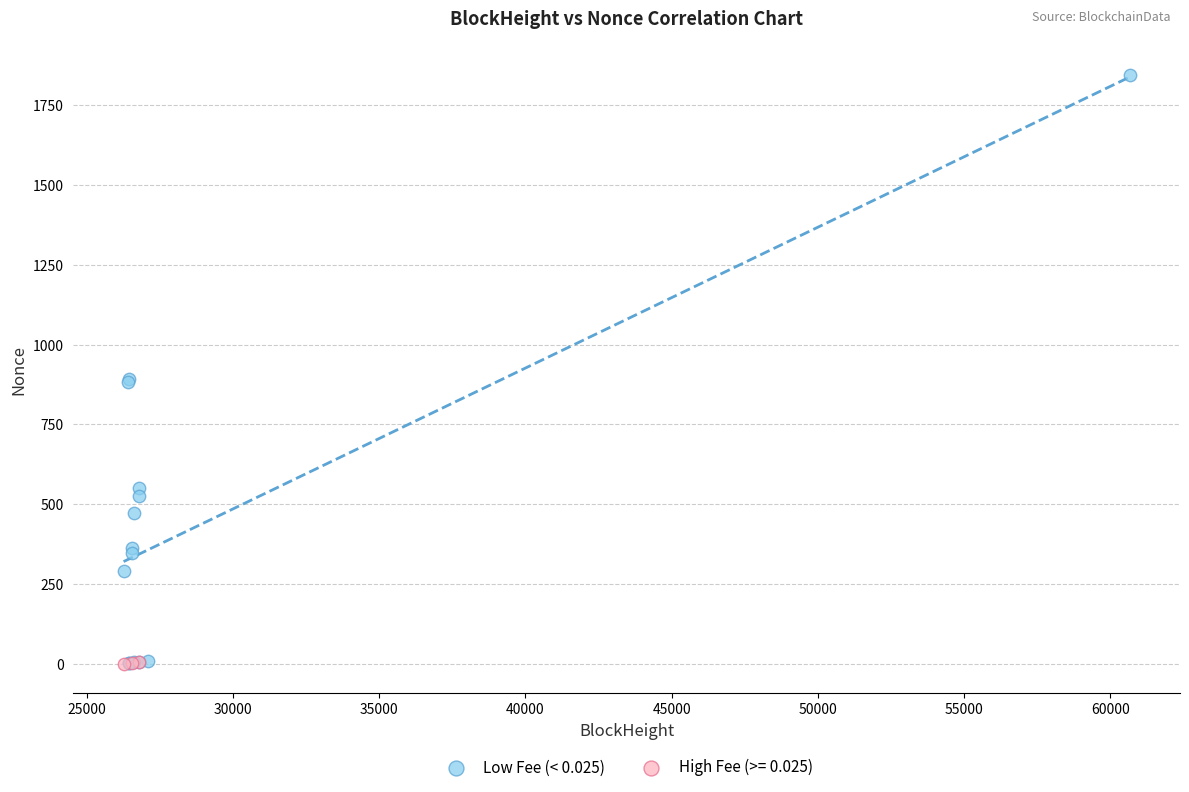

Which series contains the highest Y value?

Low Fee (< 0.025)